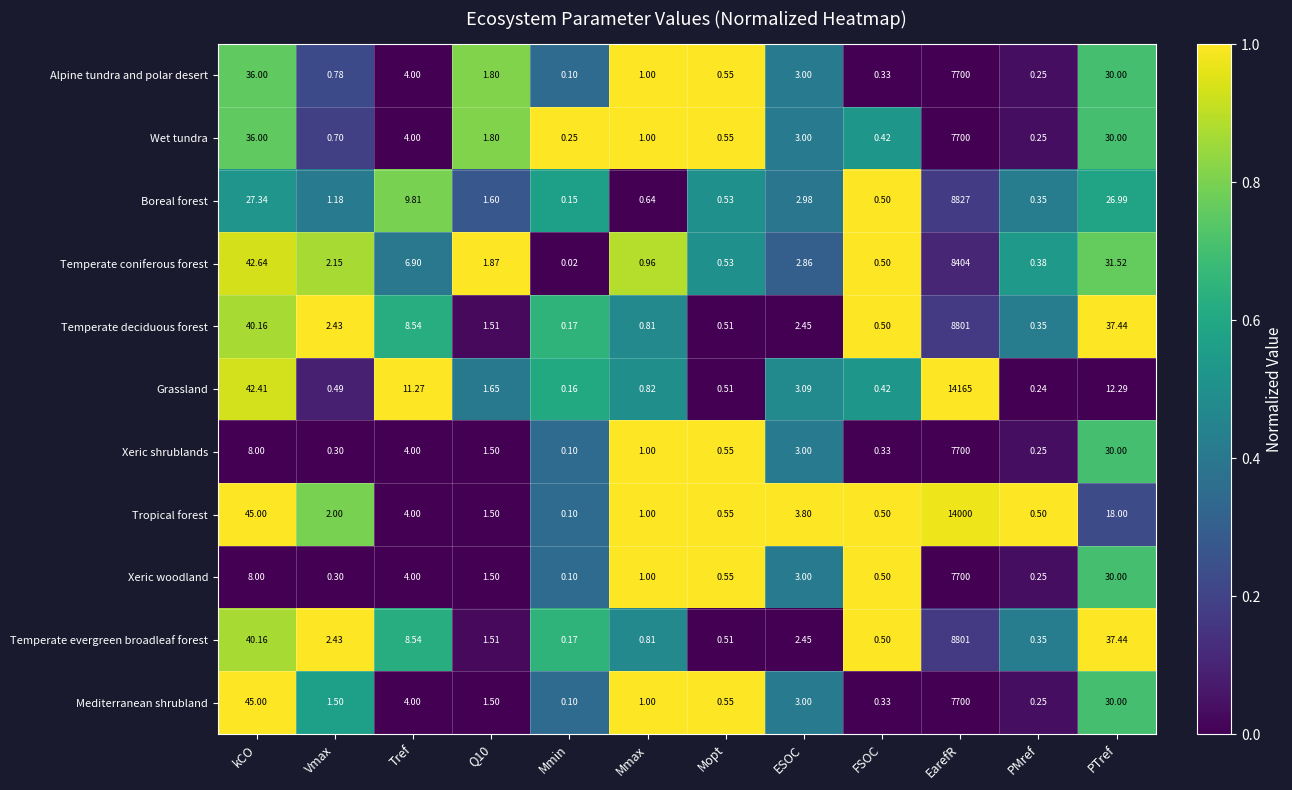

Which series has the largest range (max minus min)?

Grassland